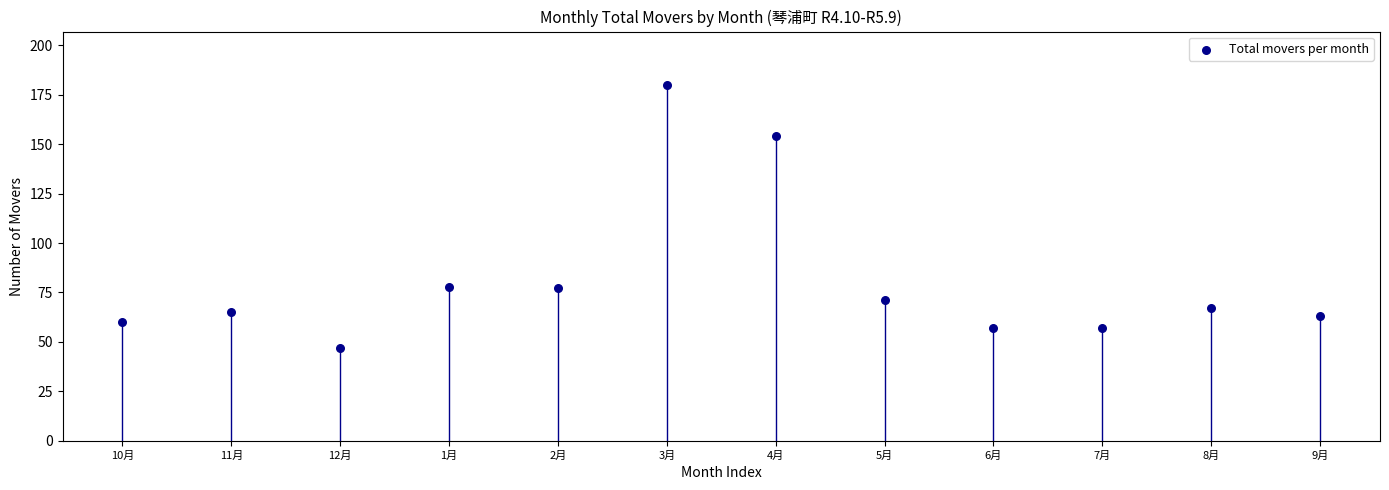

What is the range of Y values (max minus min)?

133